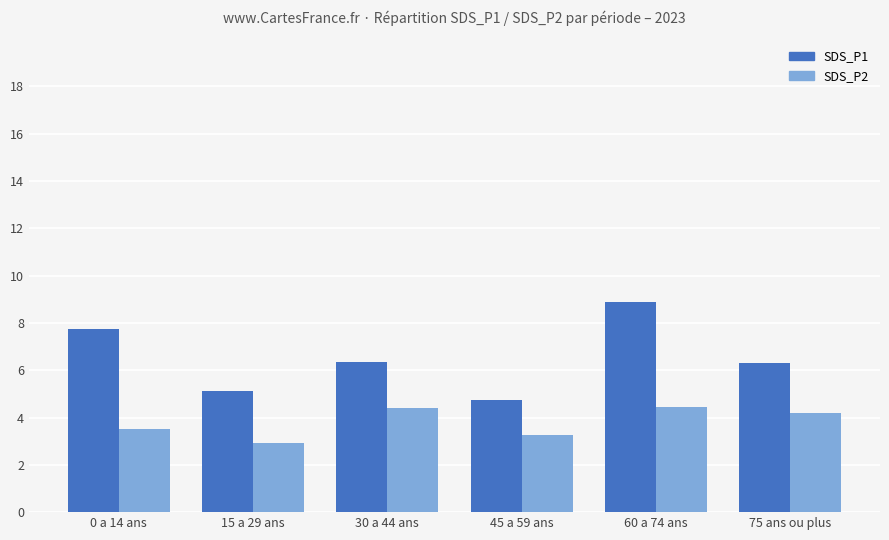

List the series in order of their overall mean, highest first.

SDS_P1, SDS_P2